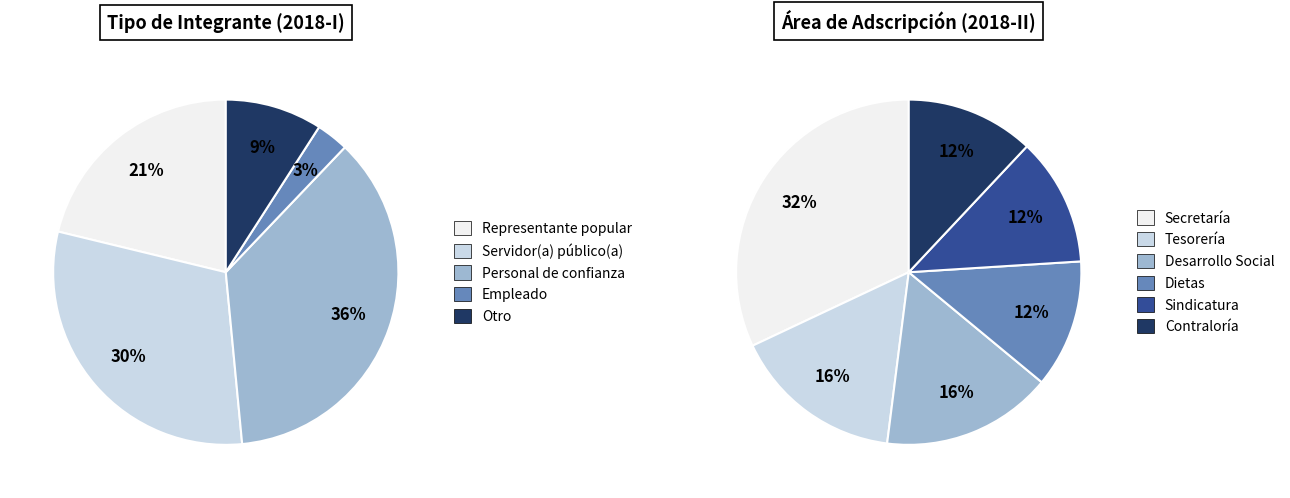

Does any single category account for the majority?

No